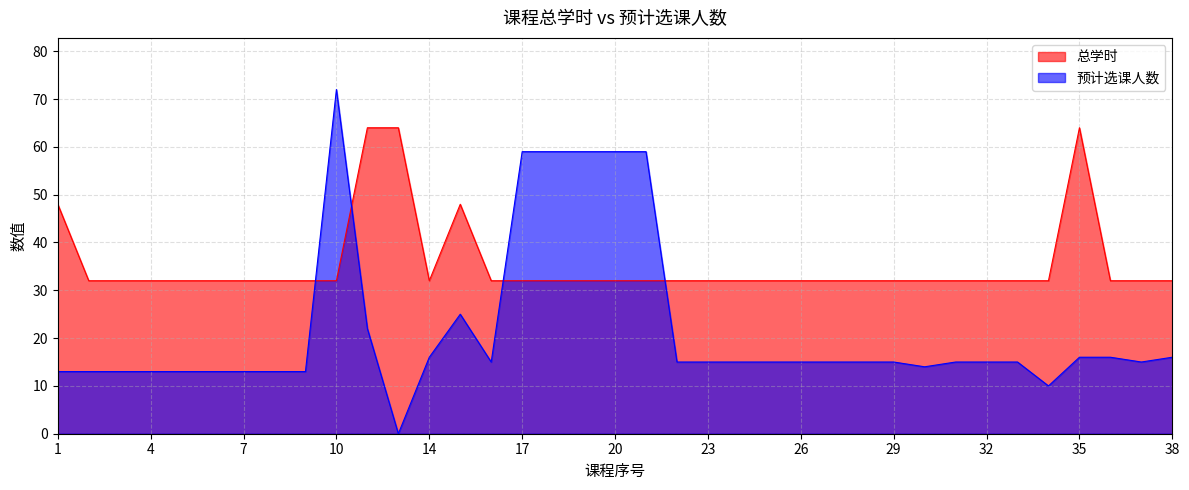

In 预计选课人数, how many points are lower than both neighbors (excluding endpoints)?

5